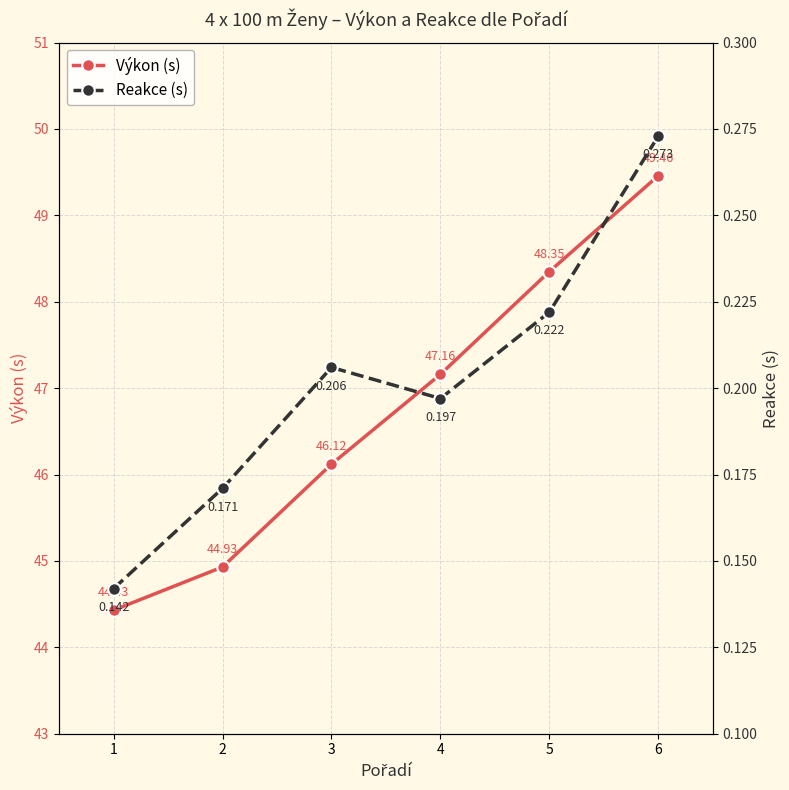

At which category does Reakce (s) reach its first local peak?

3